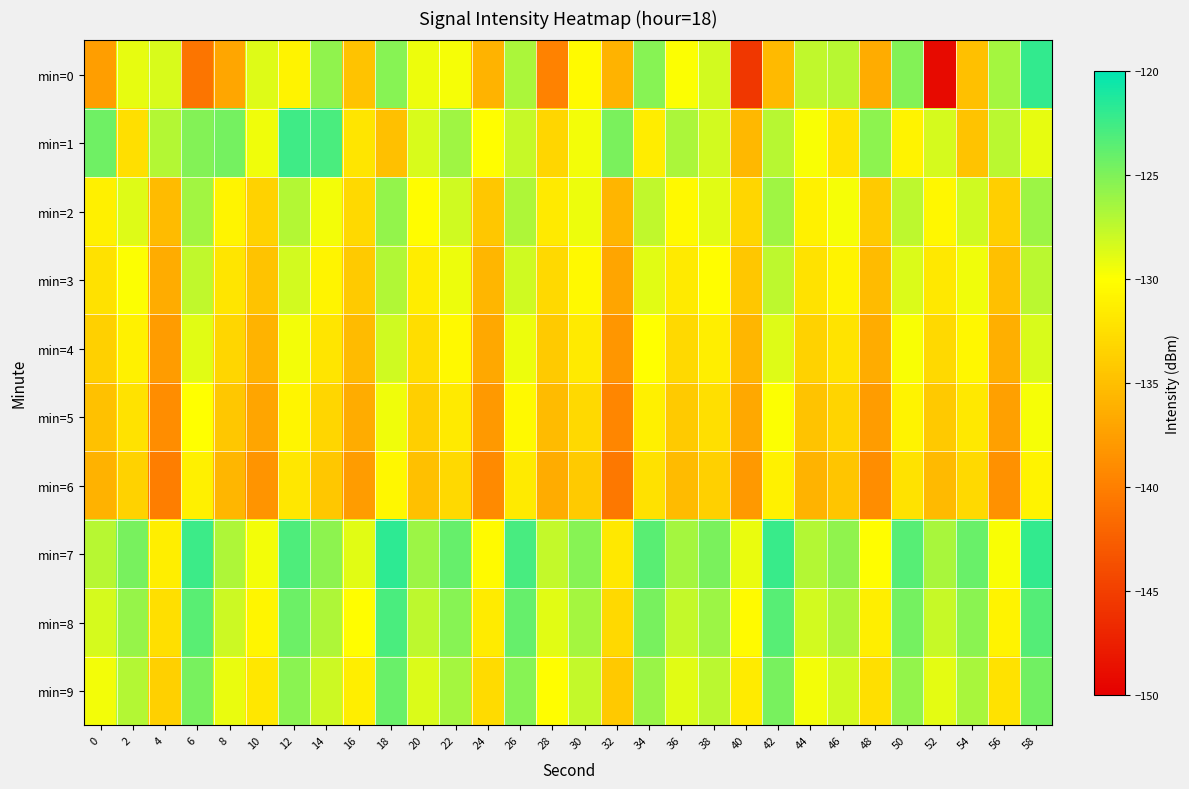

Between 14 and 2, which is larger?

14